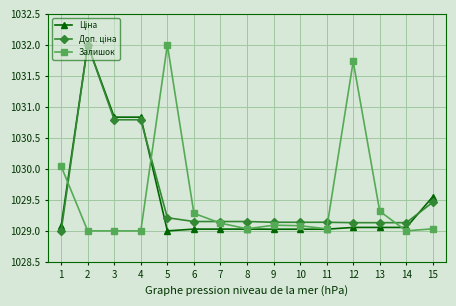

Which series changed the most between 5 and 9?

Залишок